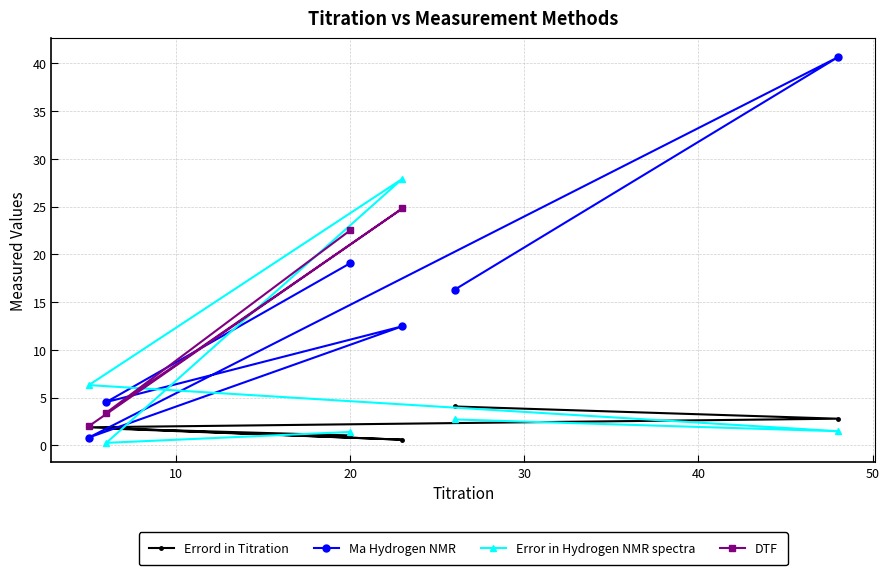

Does the chart have visible grid lines?

Yes